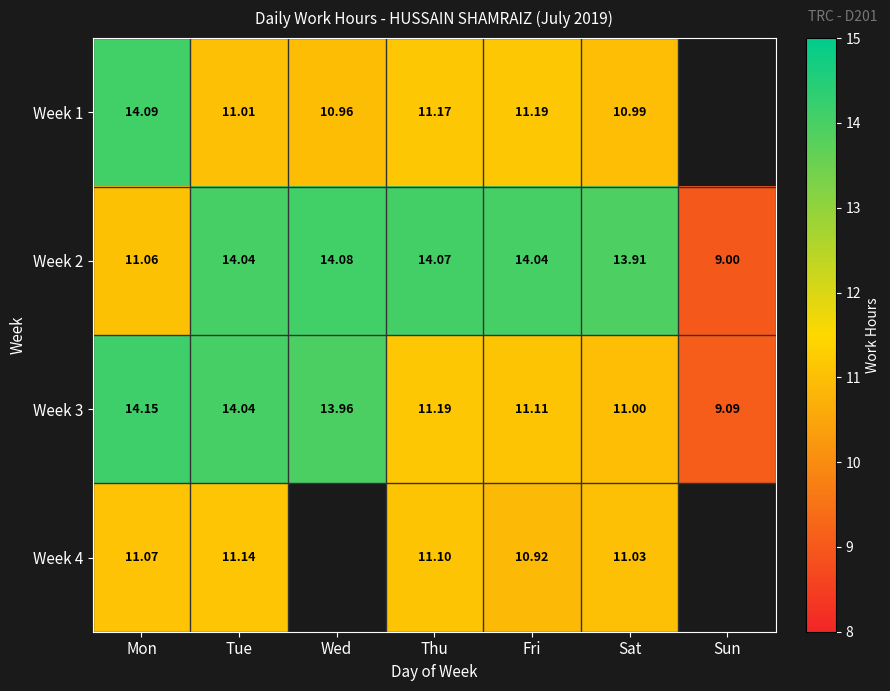

List the labels in order of Week 1 value, smallest first.

Wed, Sat, Tue, Thu, Fri, Mon, Sun